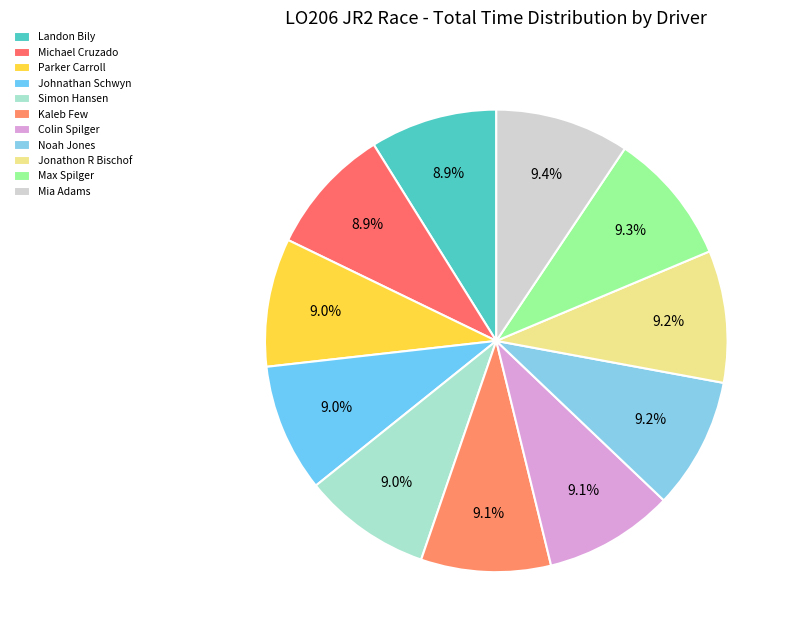

How many slices are in this pie chart?

11